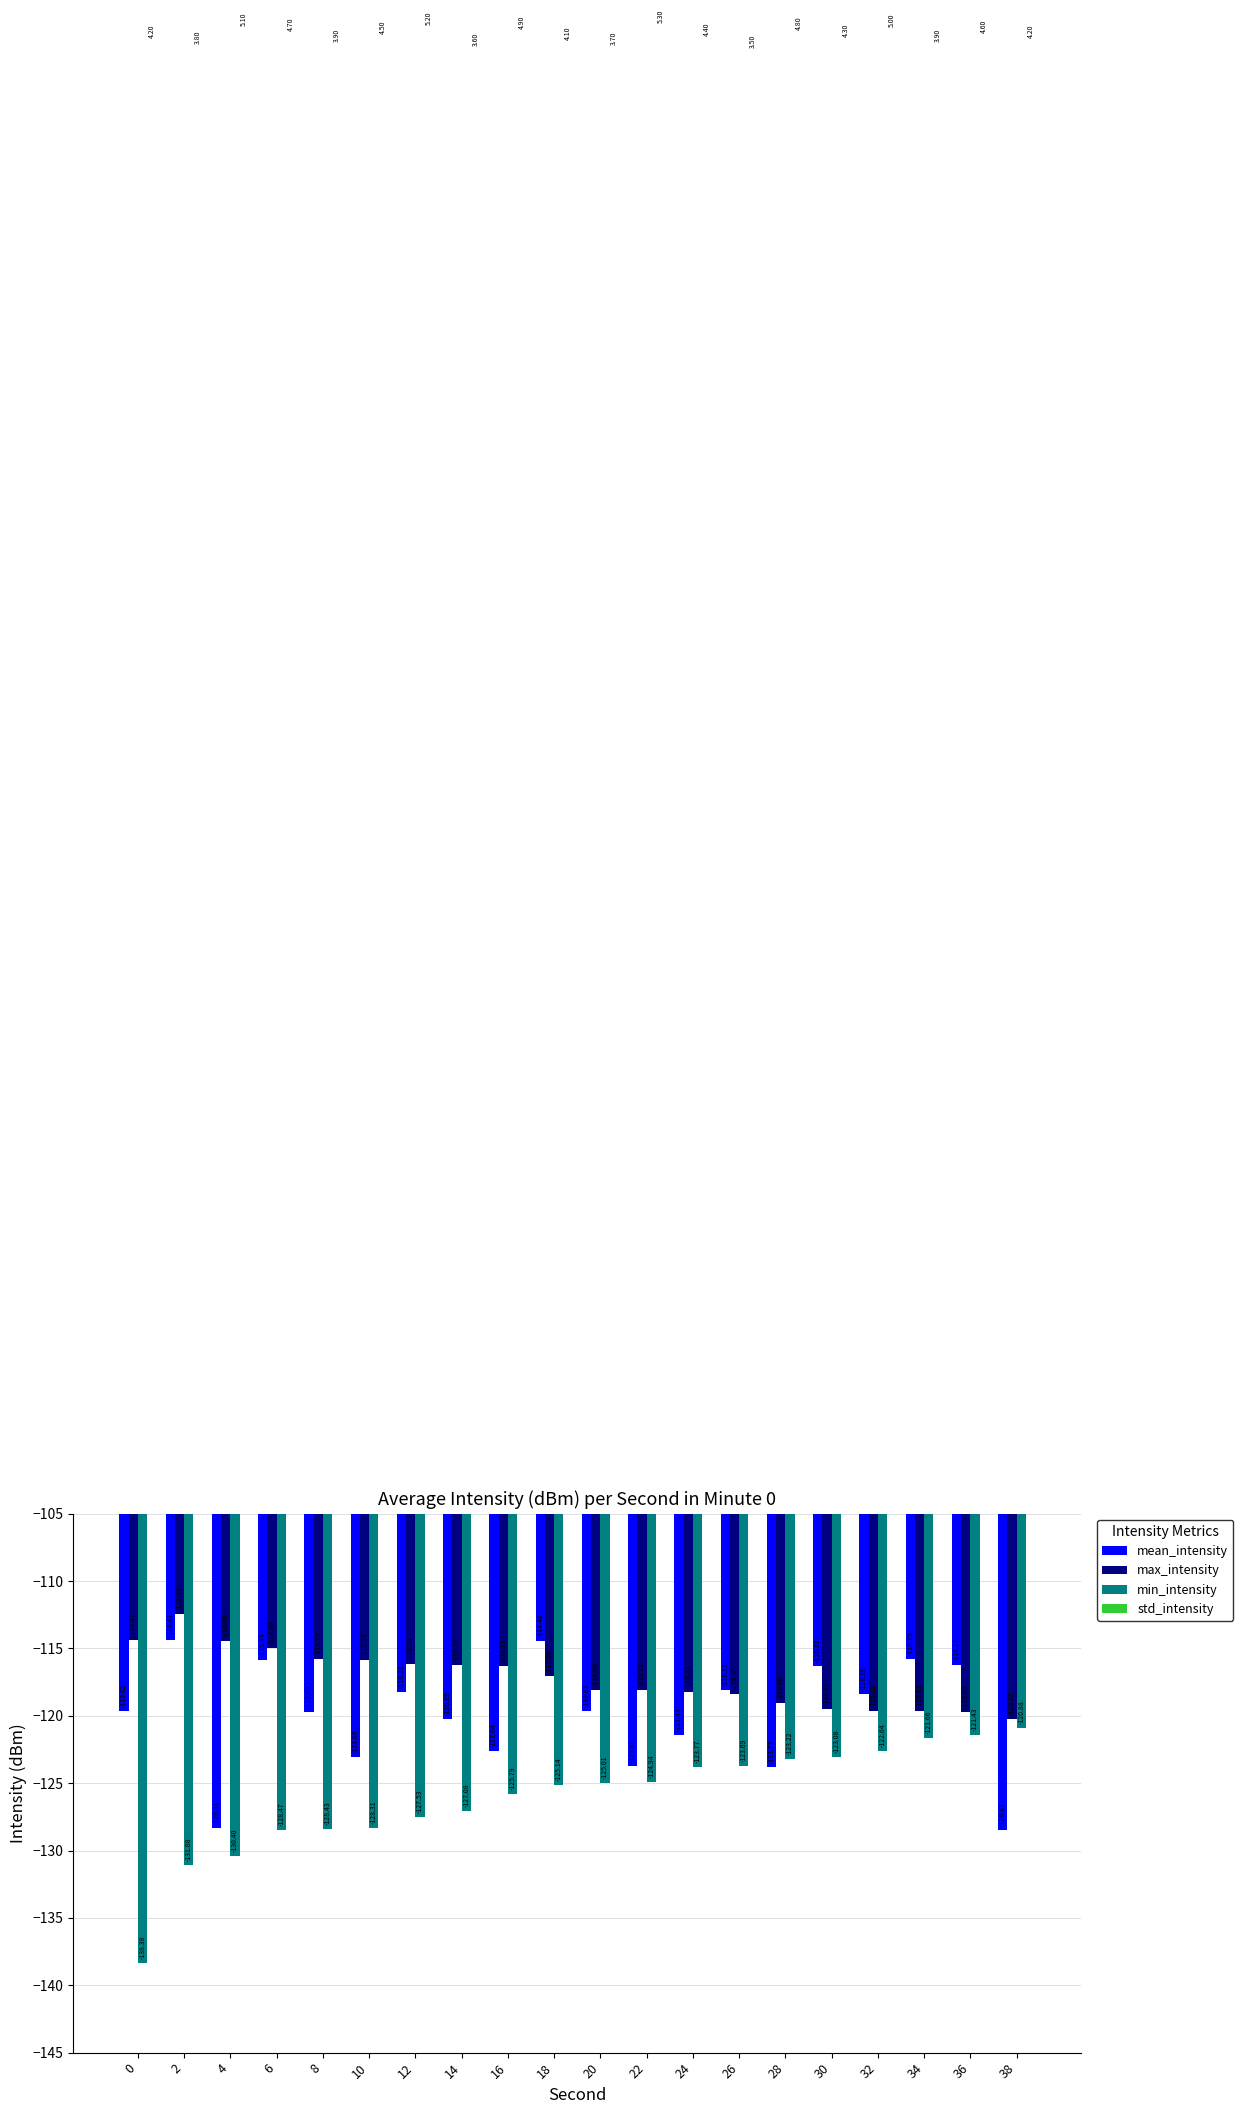

Reading left to right, list all the values displayed in this chart.

mean_intensity: -119.6	-114.4	-128.3	-115.8	-119.7	-123.1	-118.2	-120.2	-122.6	-114.5	-119.6	-123.7	-121.4	-118.1	-123.8	-116.3	-118.4	-115.8	-116.3	-128.5
max_intensity: -114.4	-112.4	-114.5	-115.0	-115.8	-115.8	-116.2	-116.3	-116.3	-117.1	-118.1	-118.1	-118.2	-118.4	-119.1	-119.5	-119.6	-119.6	-119.7	-120.2
min_intensity: -138.4	-131.1	-130.4	-128.5	-128.4	-128.3	-127.5	-127.1	-125.8	-125.1	-125.0	-124.9	-123.8	-123.7	-123.2	-123.1	-122.6	-121.7	-121.4	-120.9
std_intensity: 4.2	3.8	5.1	4.7	3.9	4.5	5.2	3.6	4.9	4.1	3.7	5.3	4.4	3.5	4.8	4.3	5.0	3.9	4.6	4.2